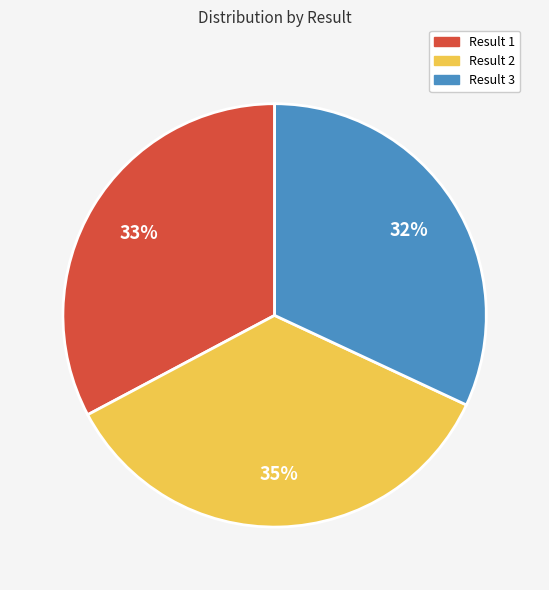

Is there any slice that represents more than half of the pie?

No